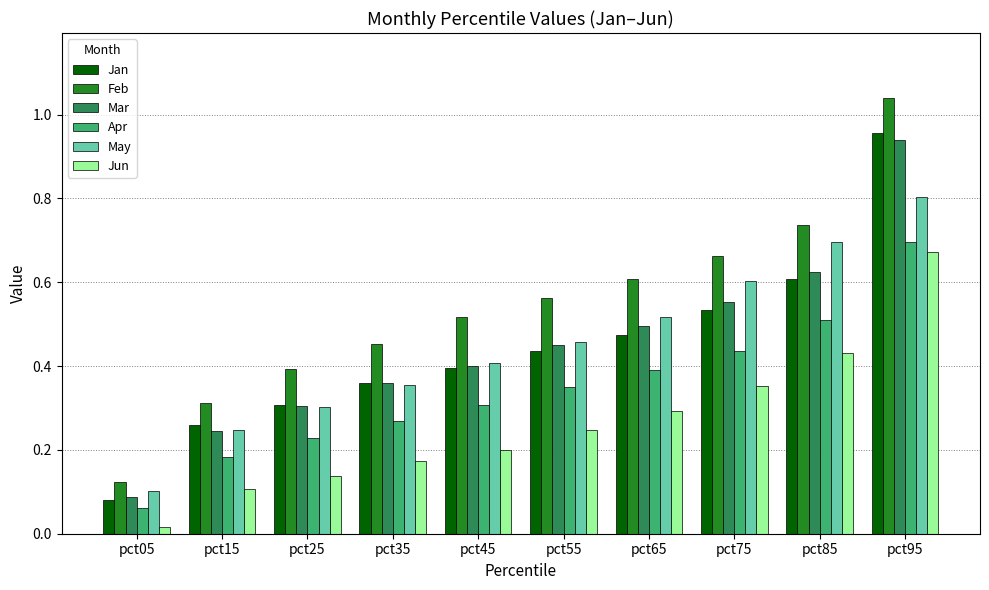

What is the sum of all Jun values?

2.6